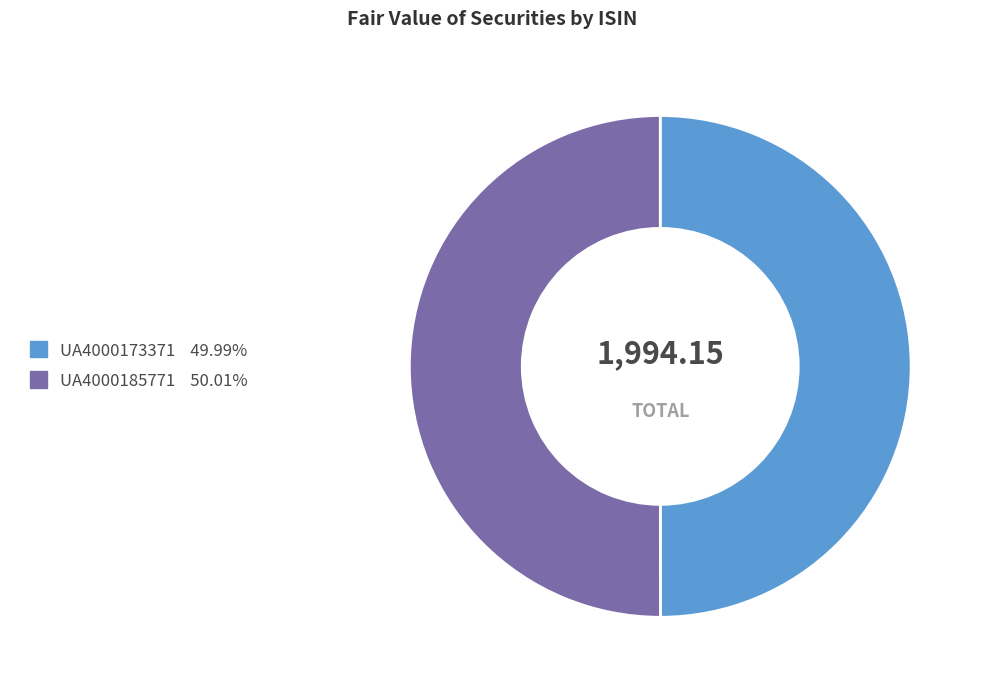

What is the ratio of the value at UA4000173371 to the value at UA4000185771?

1.0